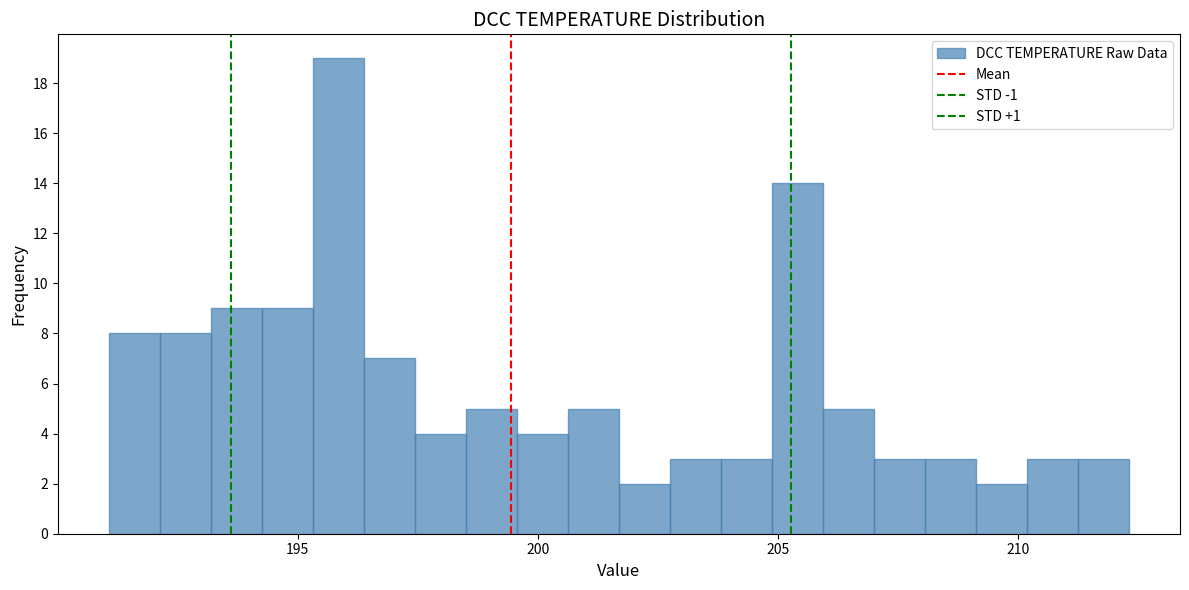

Around what value on the x-axis is the tallest bar? Give the approximate position of its centre, as read against the axis.

196.0